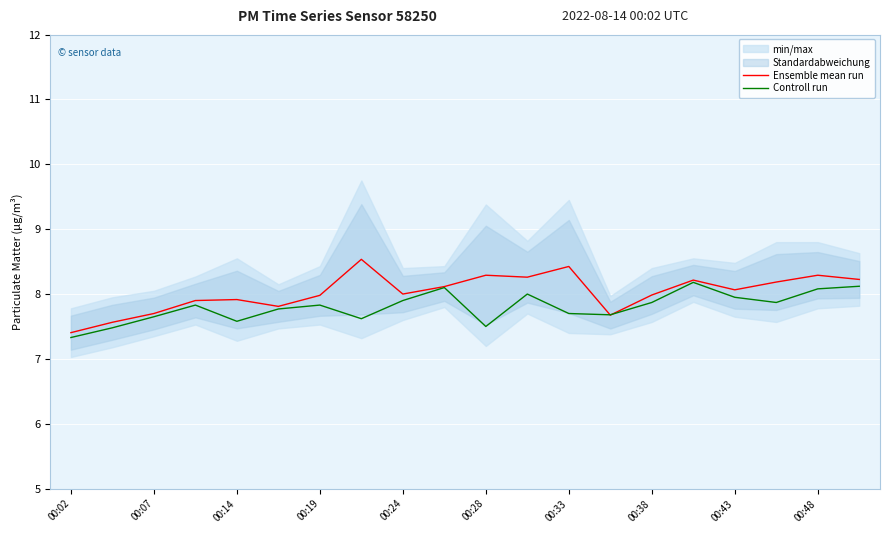

Where is Controll run nearest to the value 7?

00:02